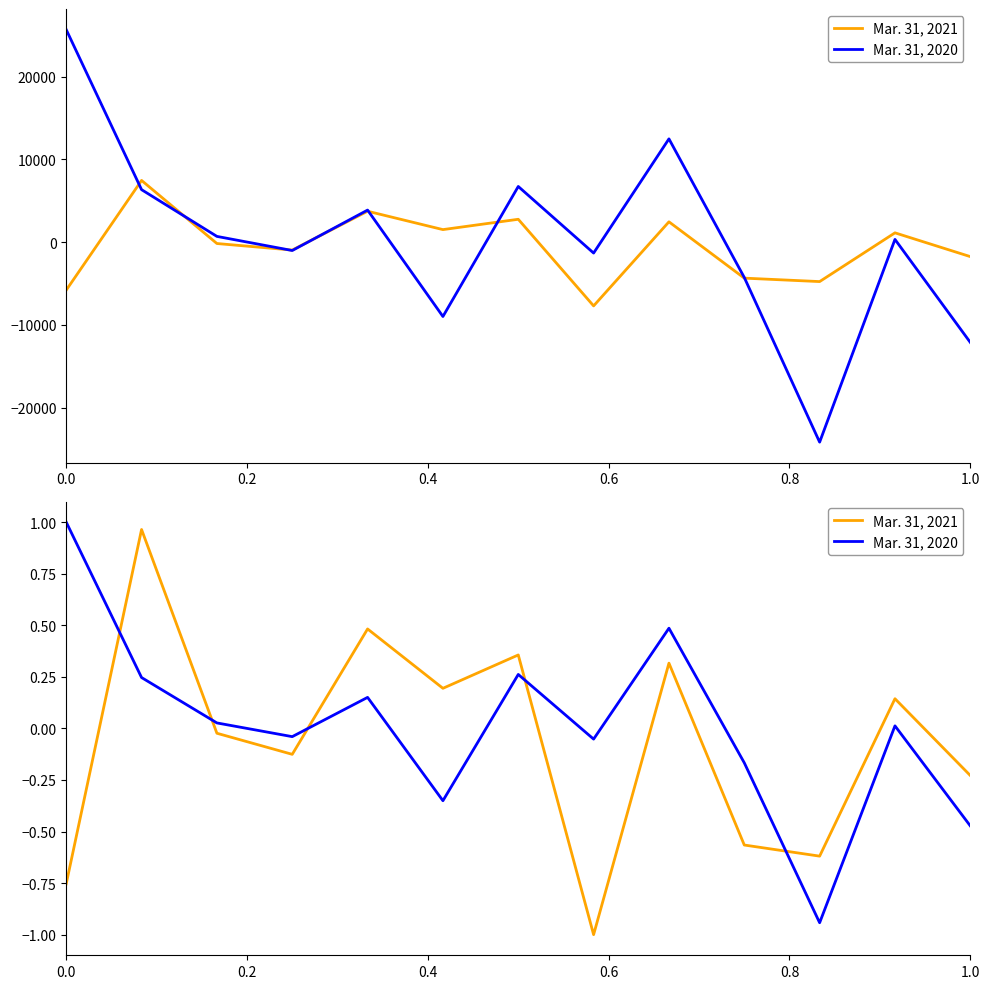

Count the number of data series in this chart.

2